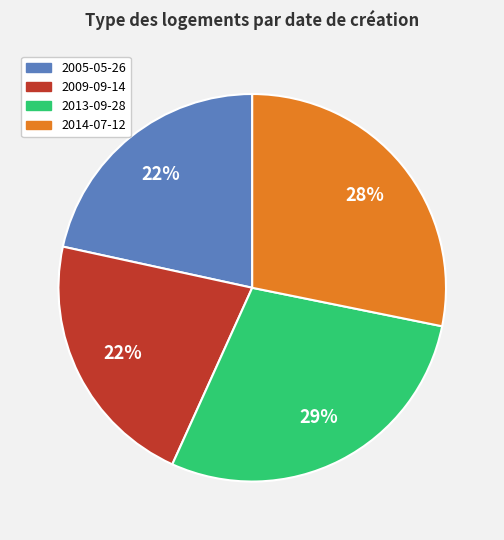

Does 2014-07-12 account for over 50% of the chart?

No